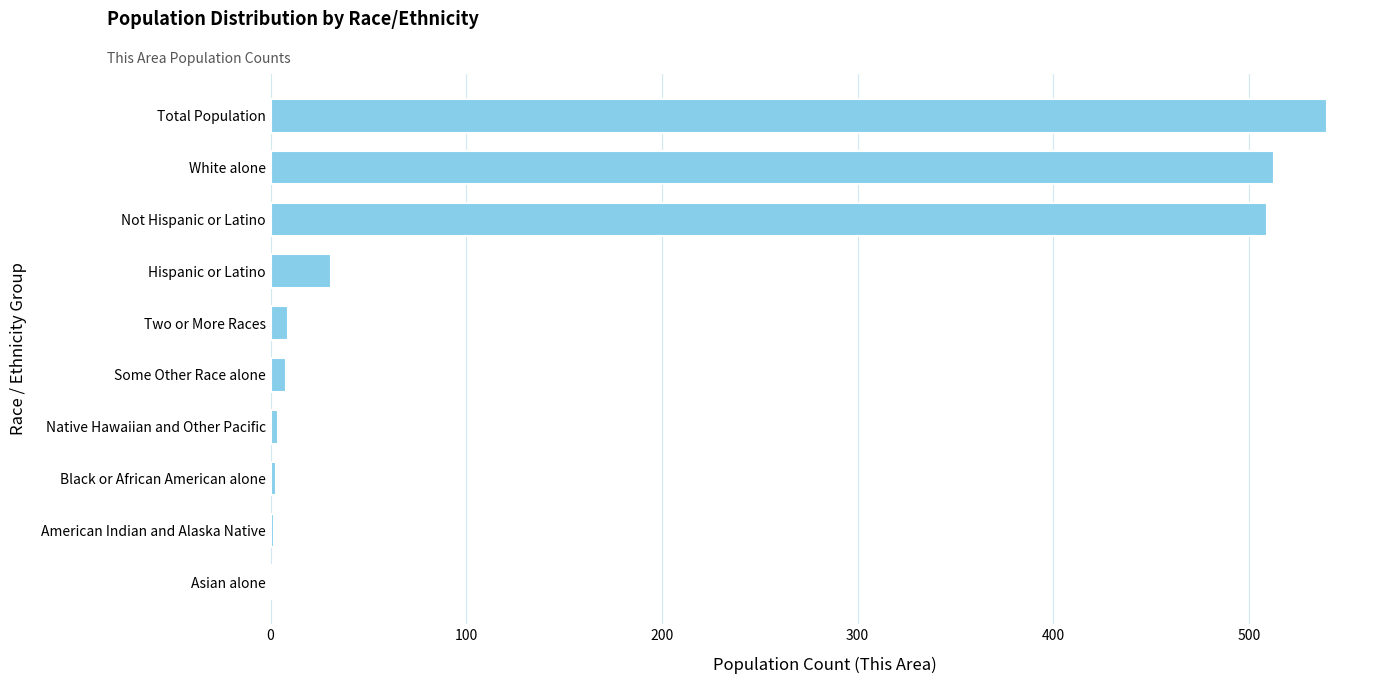

Which label corresponds to the largest value in the chart?

Total Population